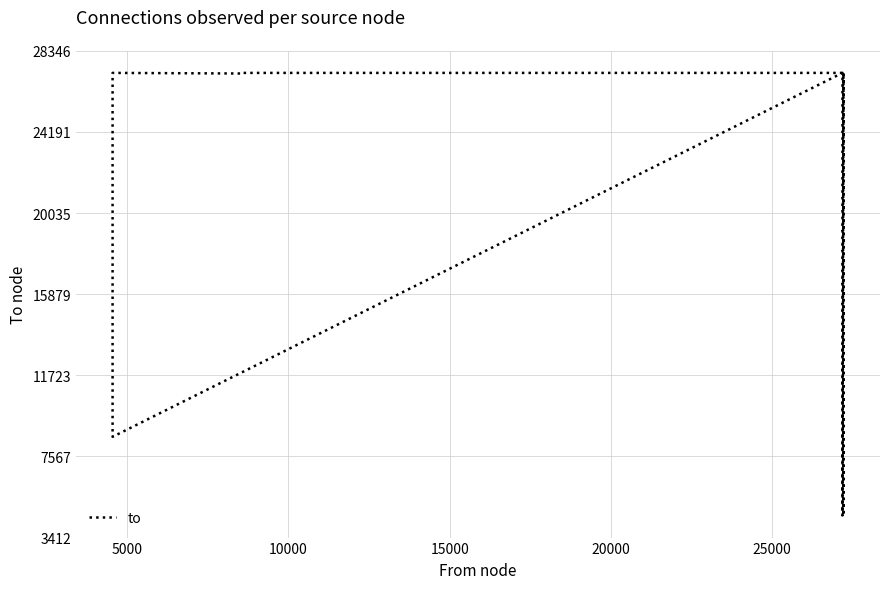

Count the number of values greater than 27182.

6